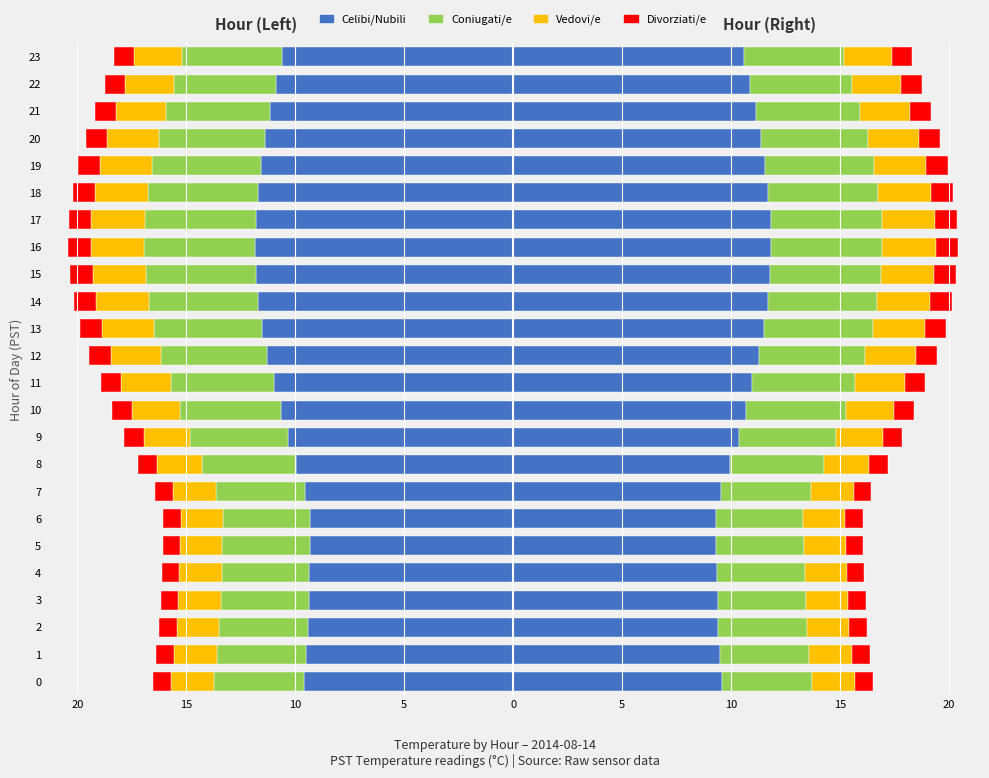

How many bars are there in total?

96